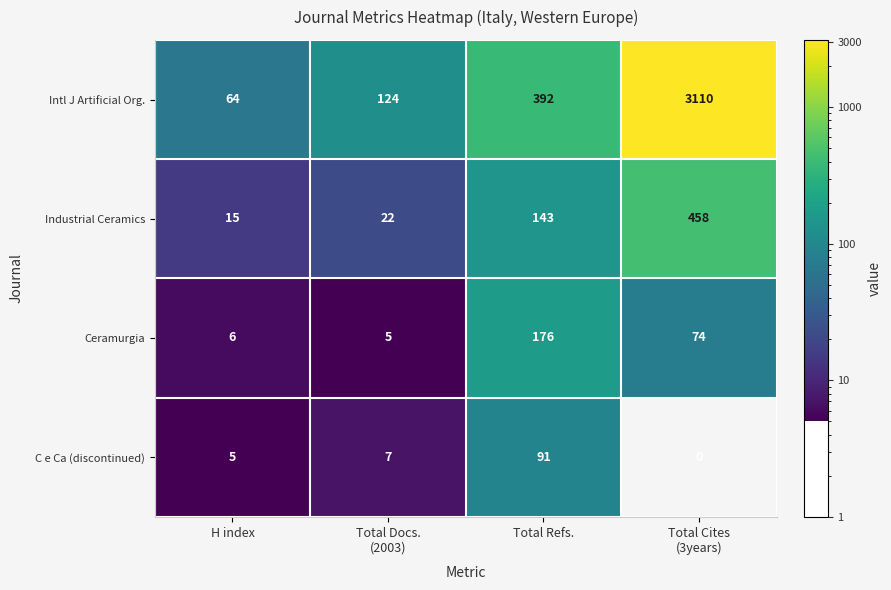

What is the difference between the maximum and minimum values in the Industrial Ceramics series?

443